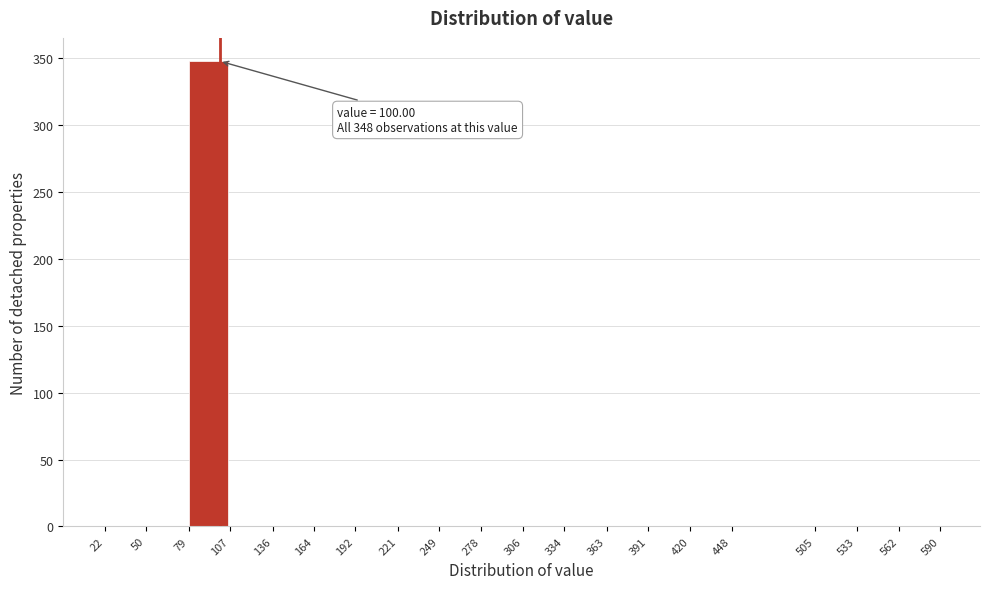

Over which range of the x-axis is the bar tallest?

79 to 107